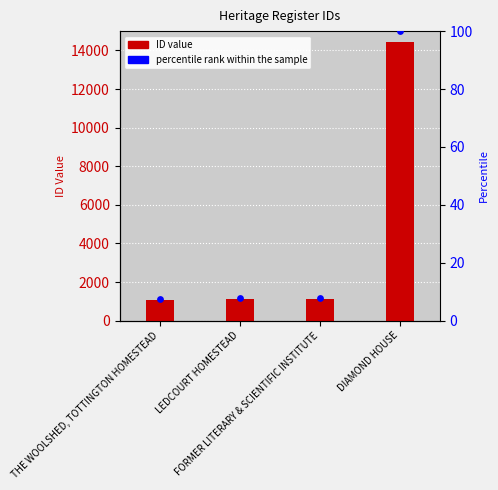

At how many categories does at least one series exceed 2241?

1